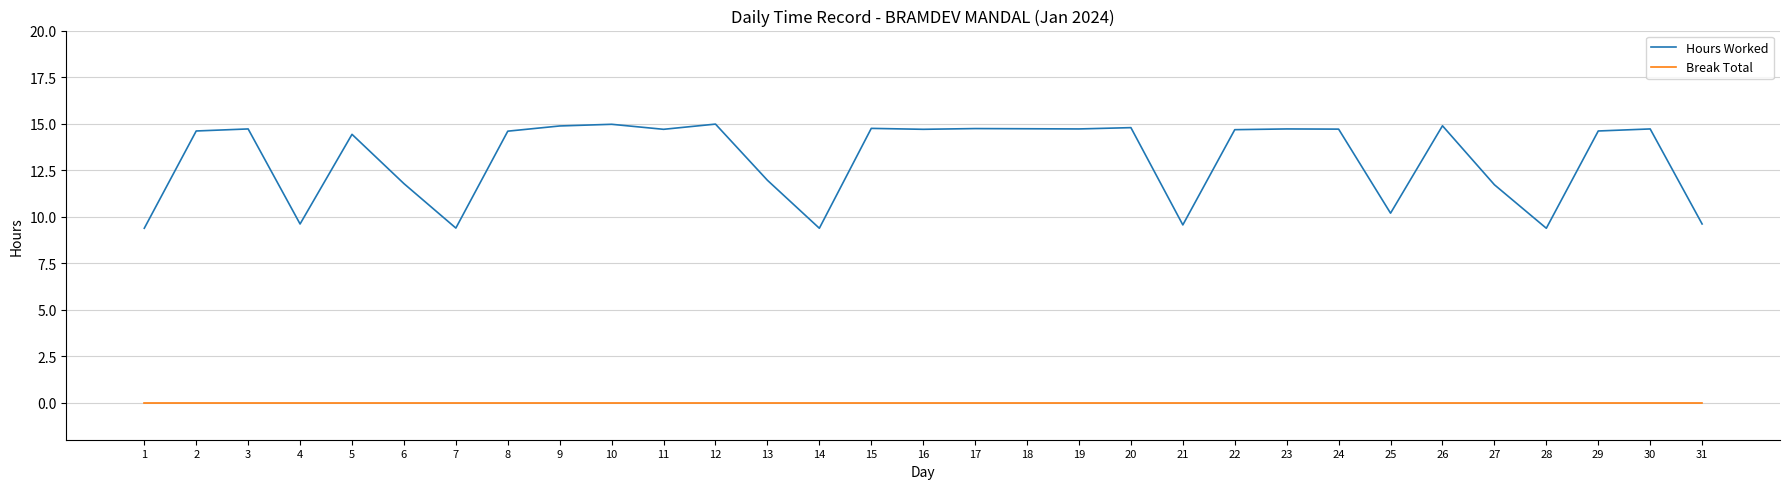

True or false: Break Total and Hours Worked cross at least once.

False